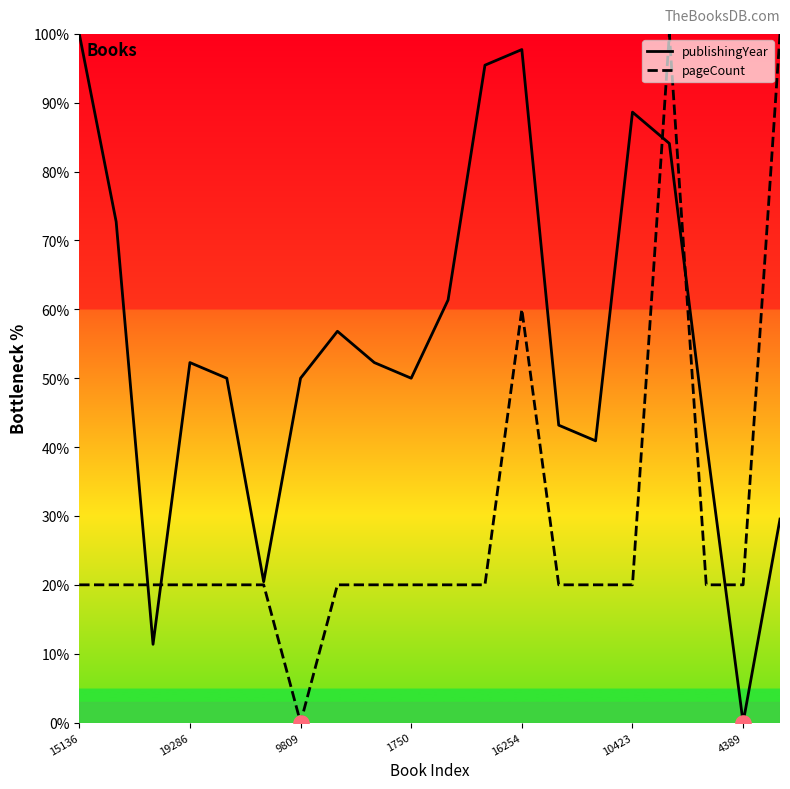

At which category is the sum across all series the highest?

16